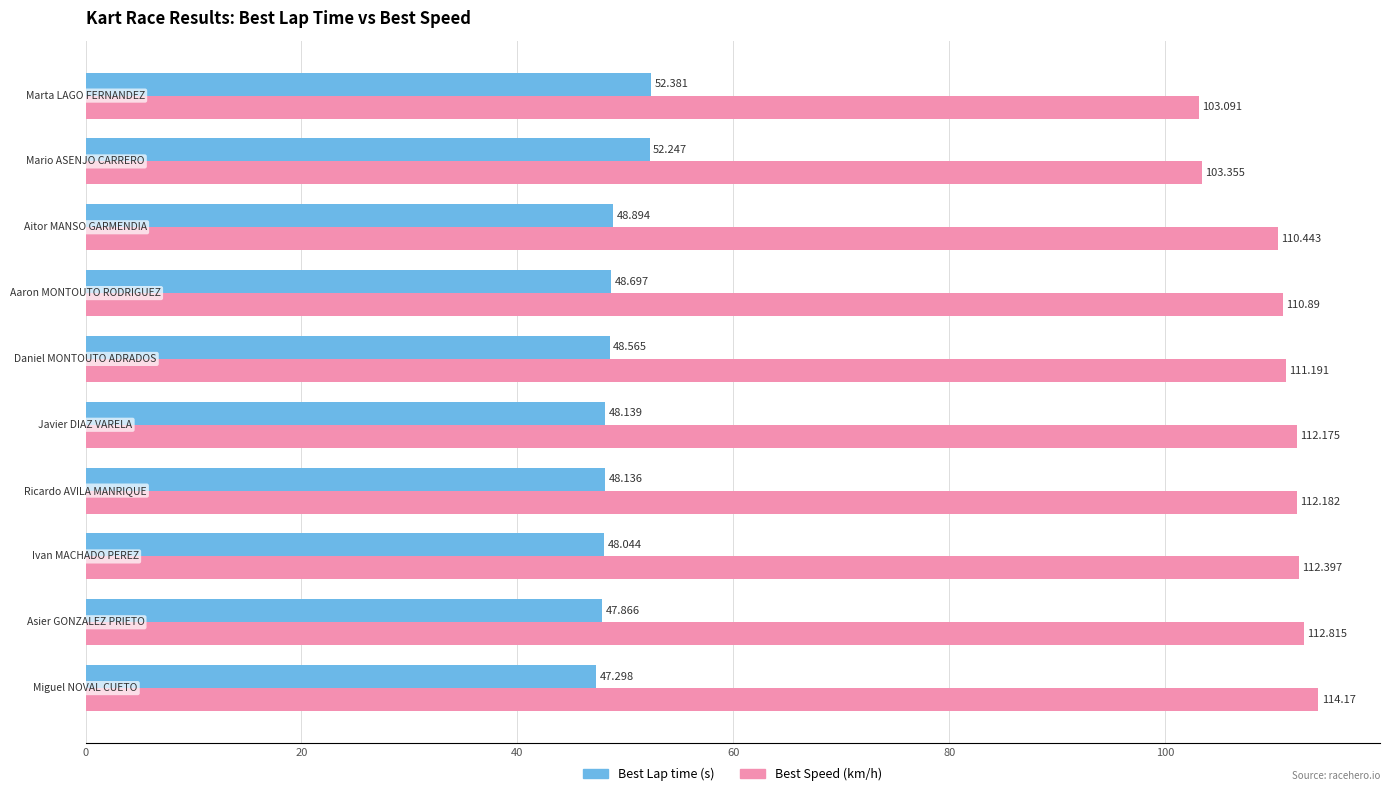

How many data points does each series have?

10